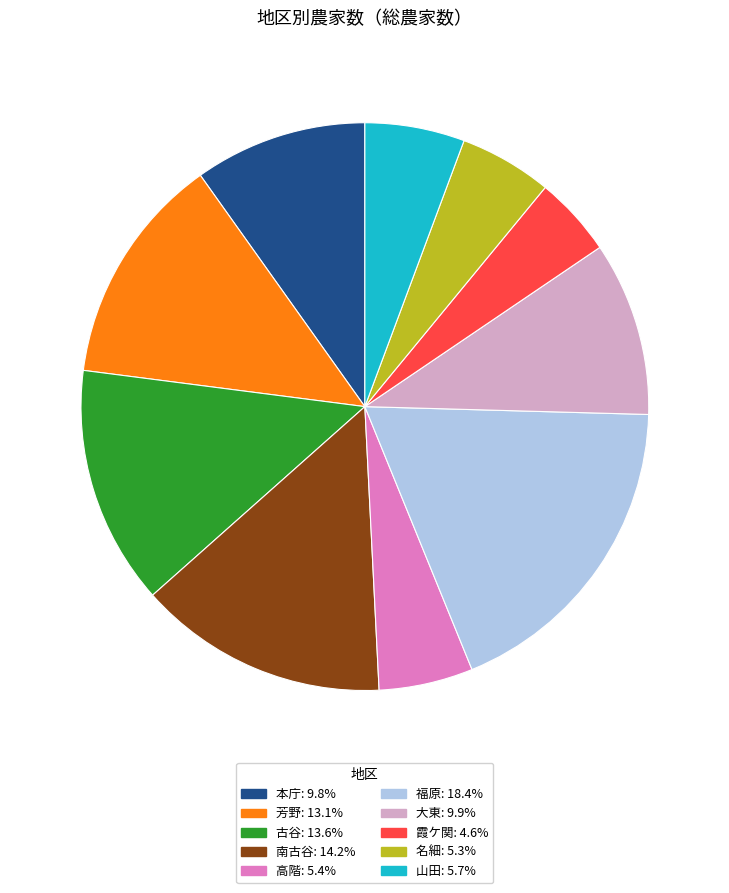

Count the number of slices in the pie.

10